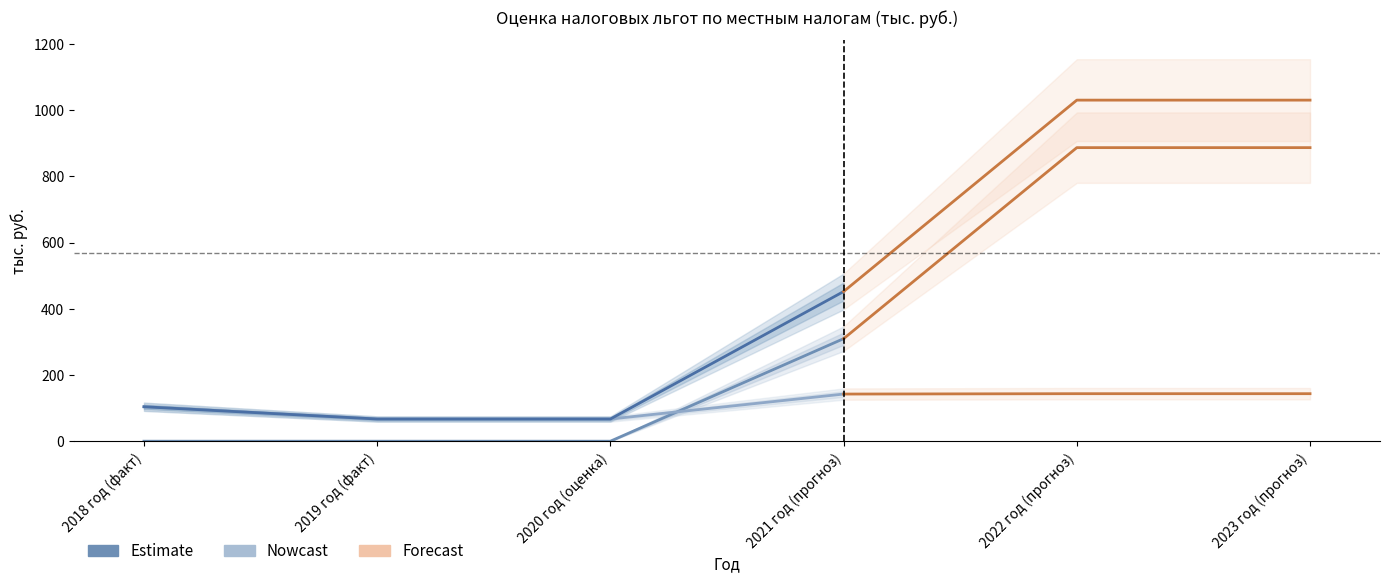

What is the sum of all Итого по земельному налогу values?

380.4